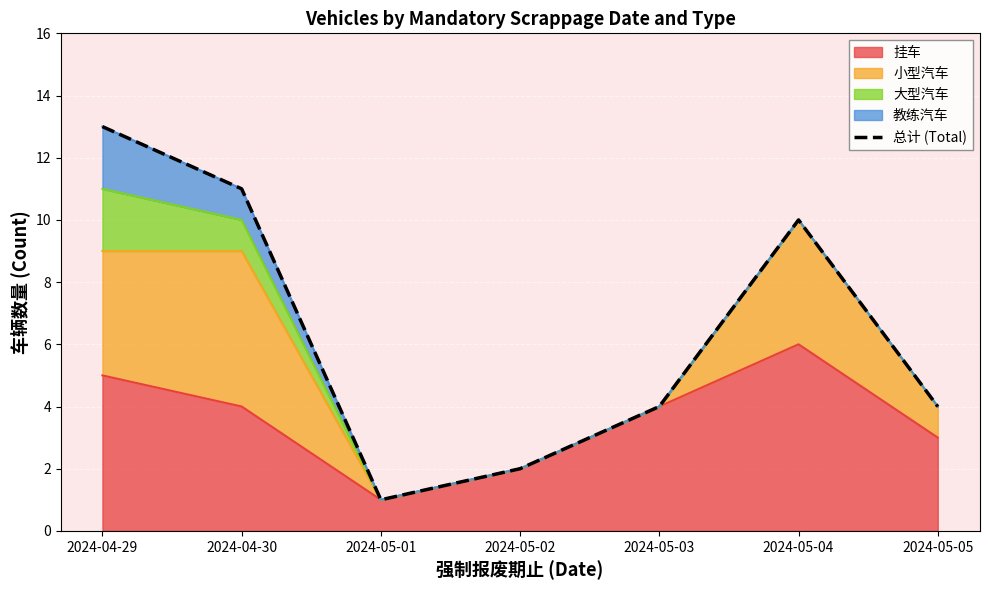

Is it true that the value at 2024-04-29 is 20?

False